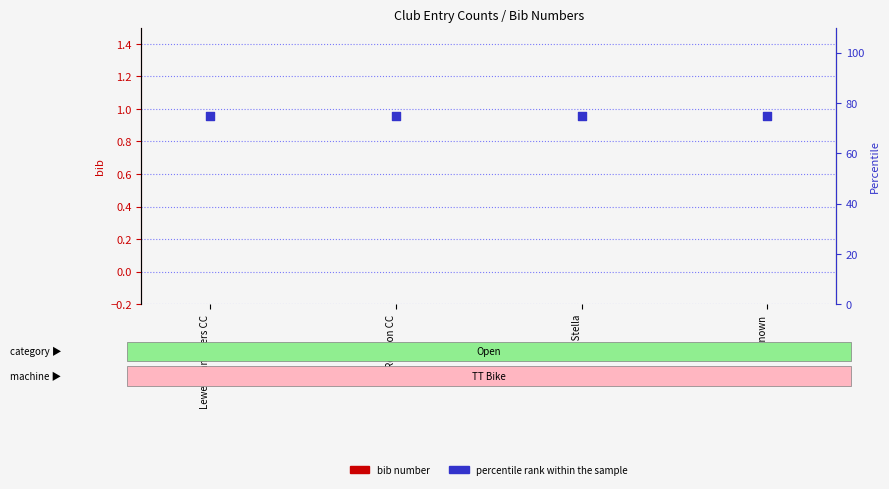

What is the total value across all series at Redmon CC?

75